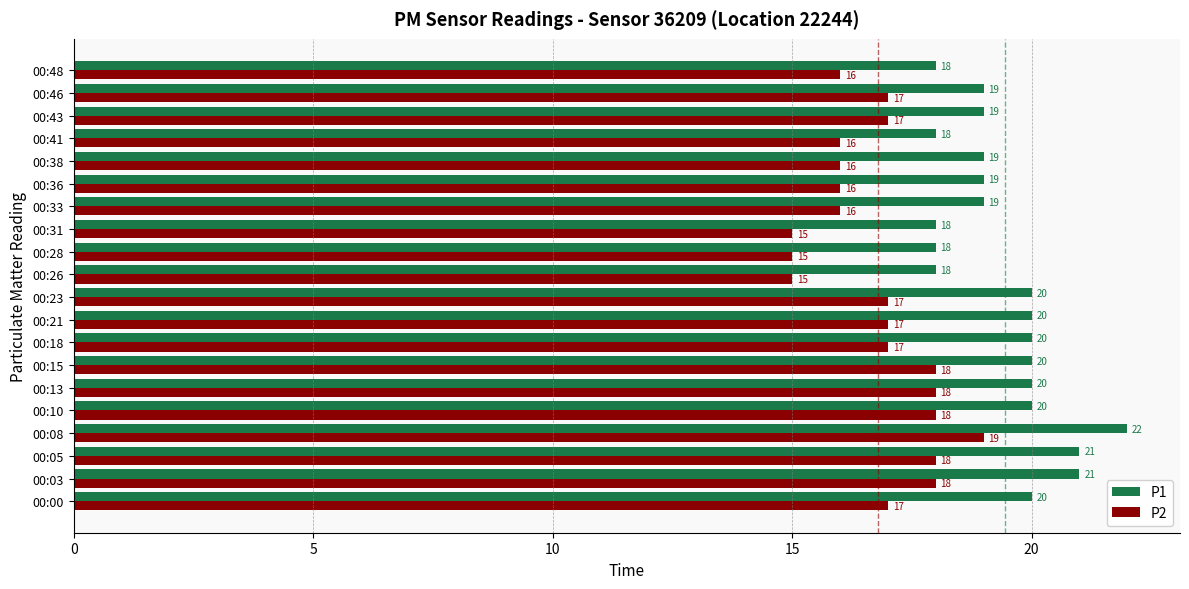

What is the difference between the maximum and minimum values in the P1 series?

4